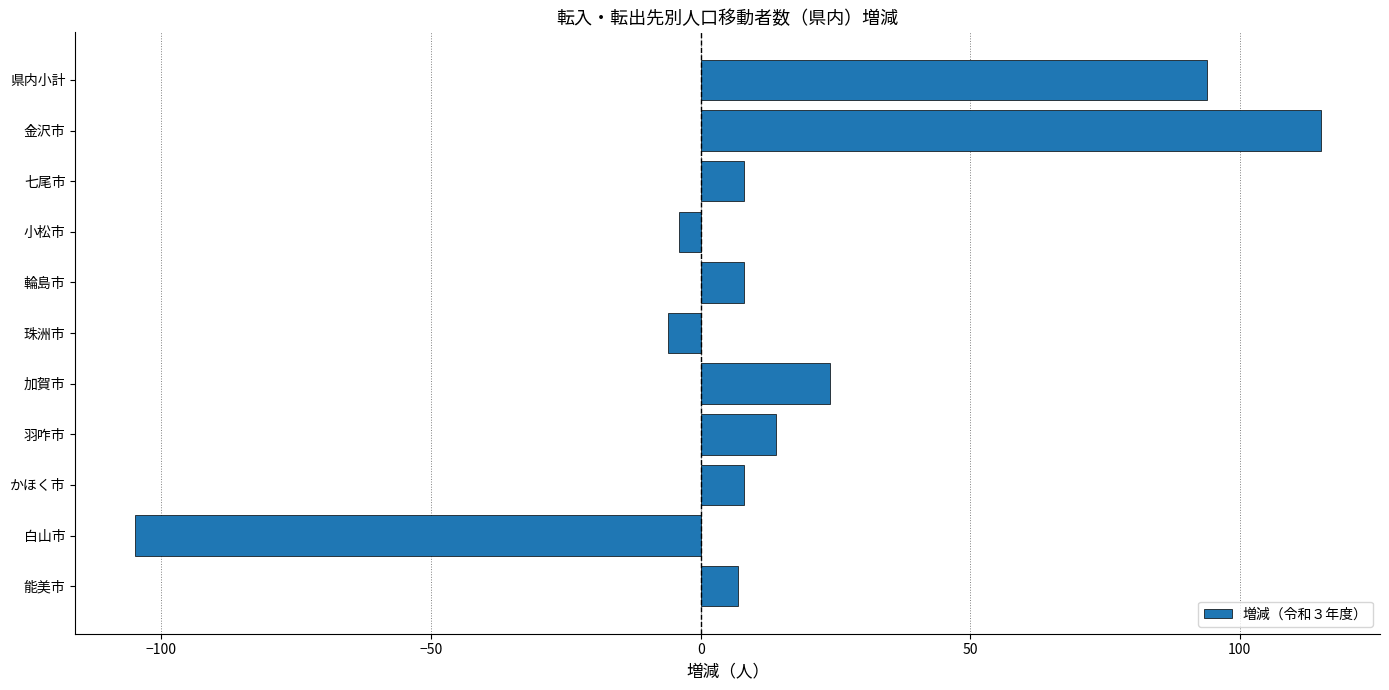

Does the chart contain stacked bars?

No